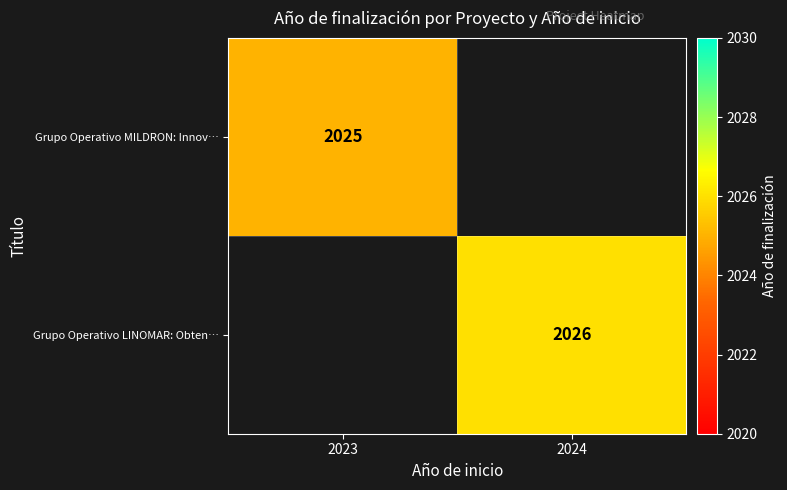

The Grupo Operativo LINOMAR: Obten… series shows 2026 at 2024. True or false?

True